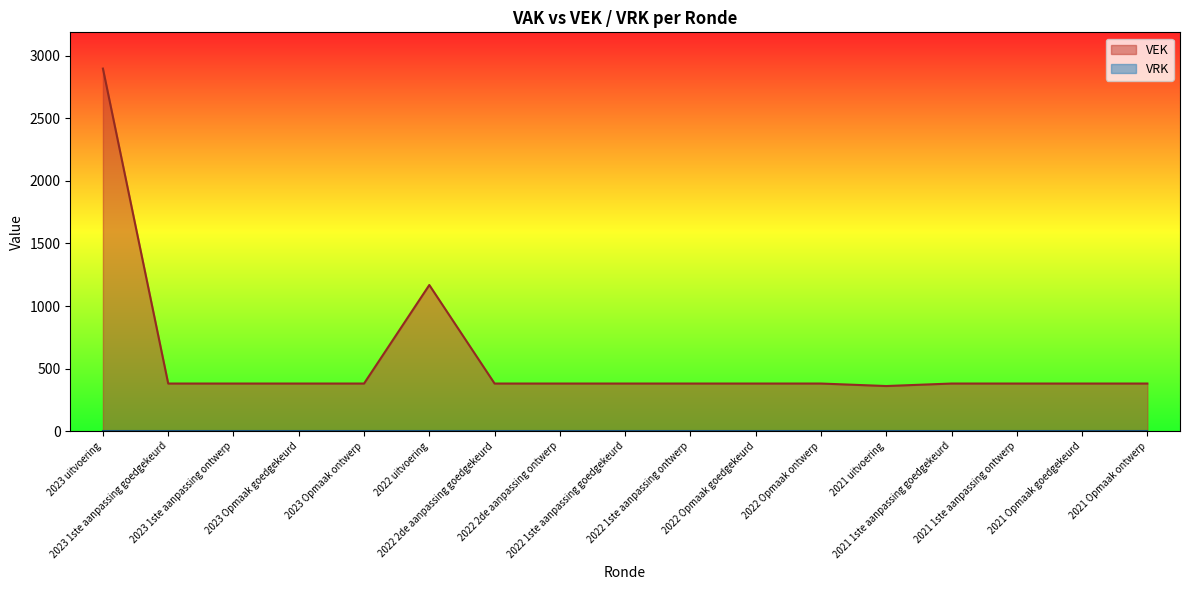

How many interior local peaks (higher than both neighbors) does the data have?

1